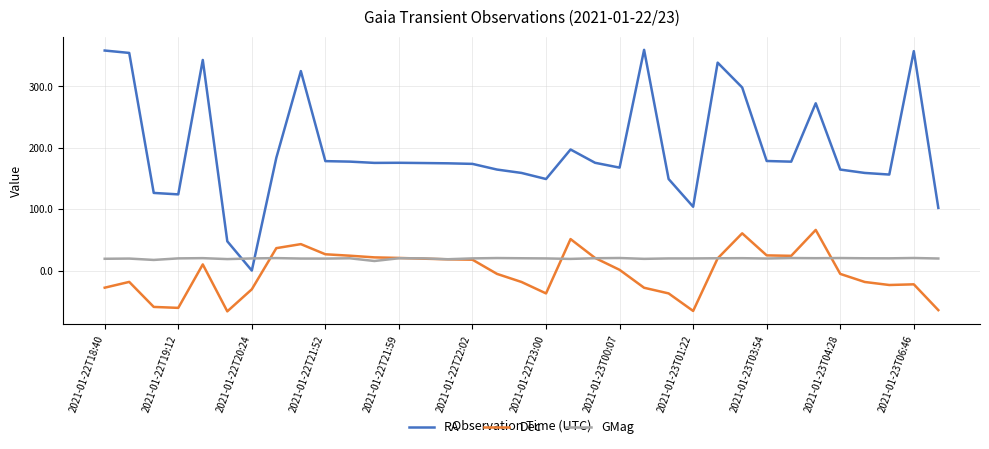

How many times do GMag and RA cross each other?

2